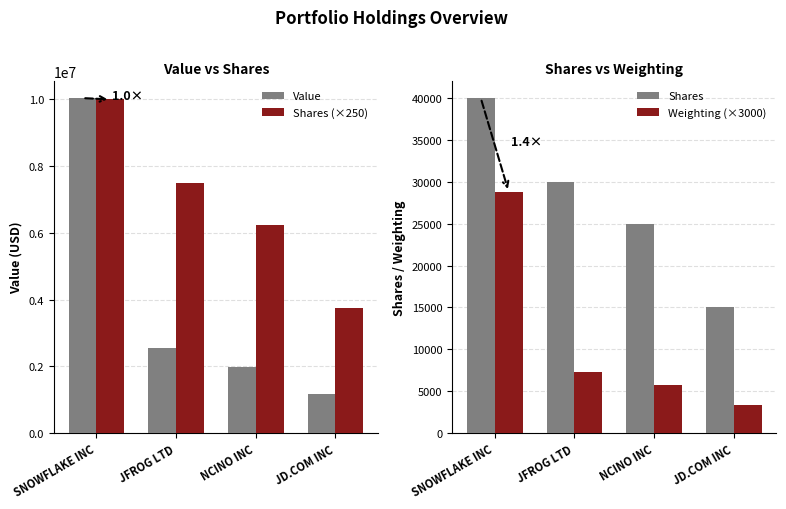

The Value series shows 1992000.0 at NCINO INC. True or false?

True